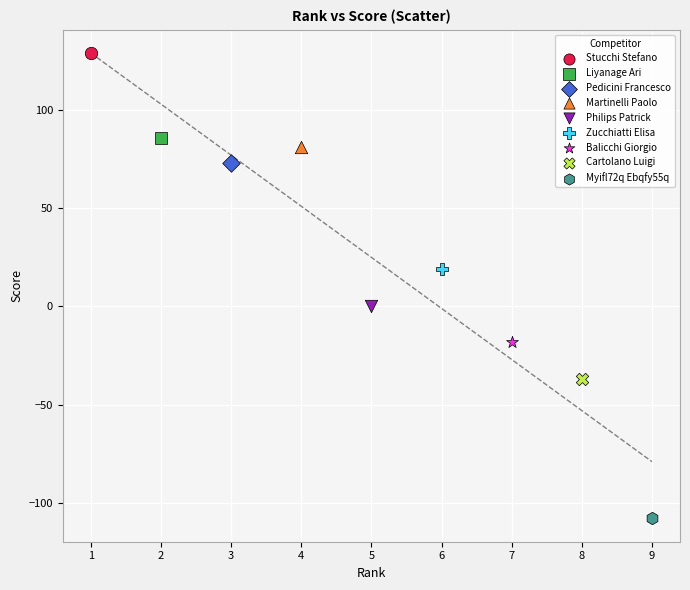

Which series contains the highest Y value?

Stucchi Stefano